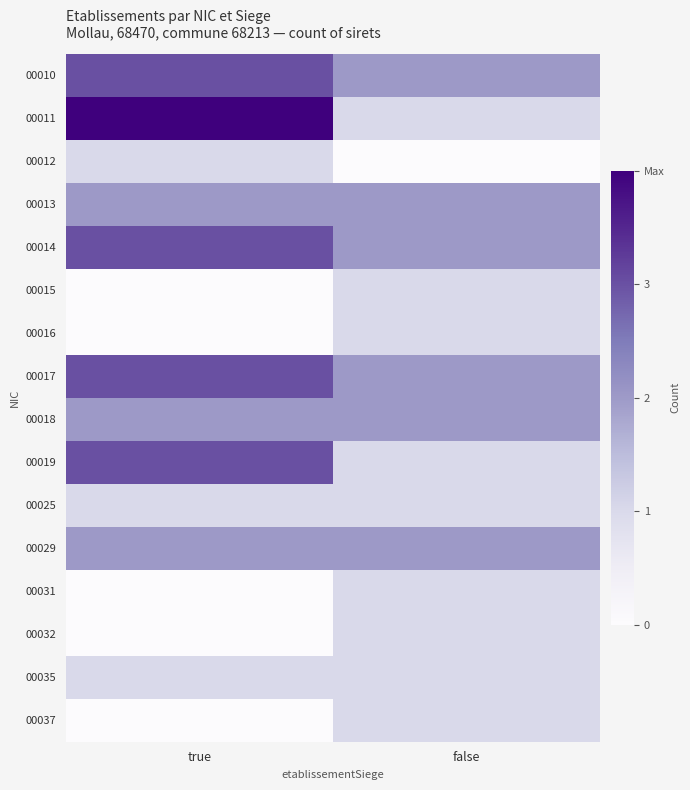

At how many categories does at least one series exceed 2?

1